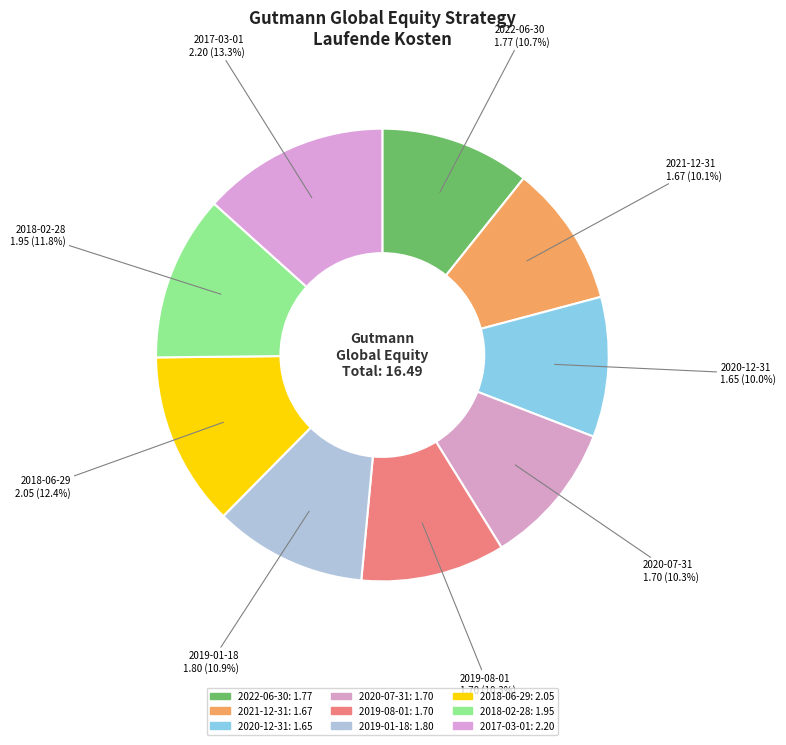

How many slices are in this pie chart?

9